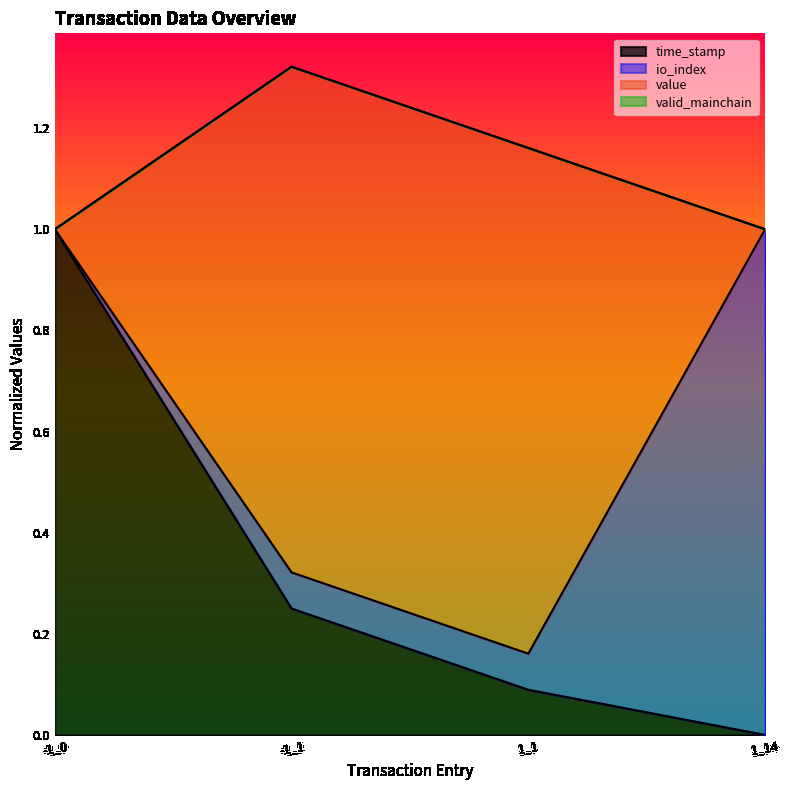

At which category does value reach its first local valley?

1_1